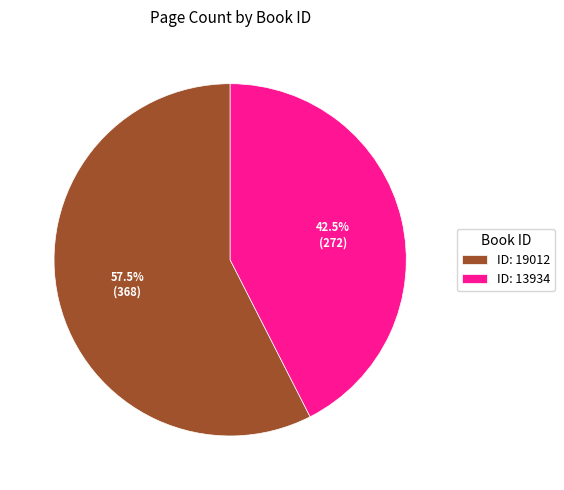

Which slice is the largest?

ID: 19012